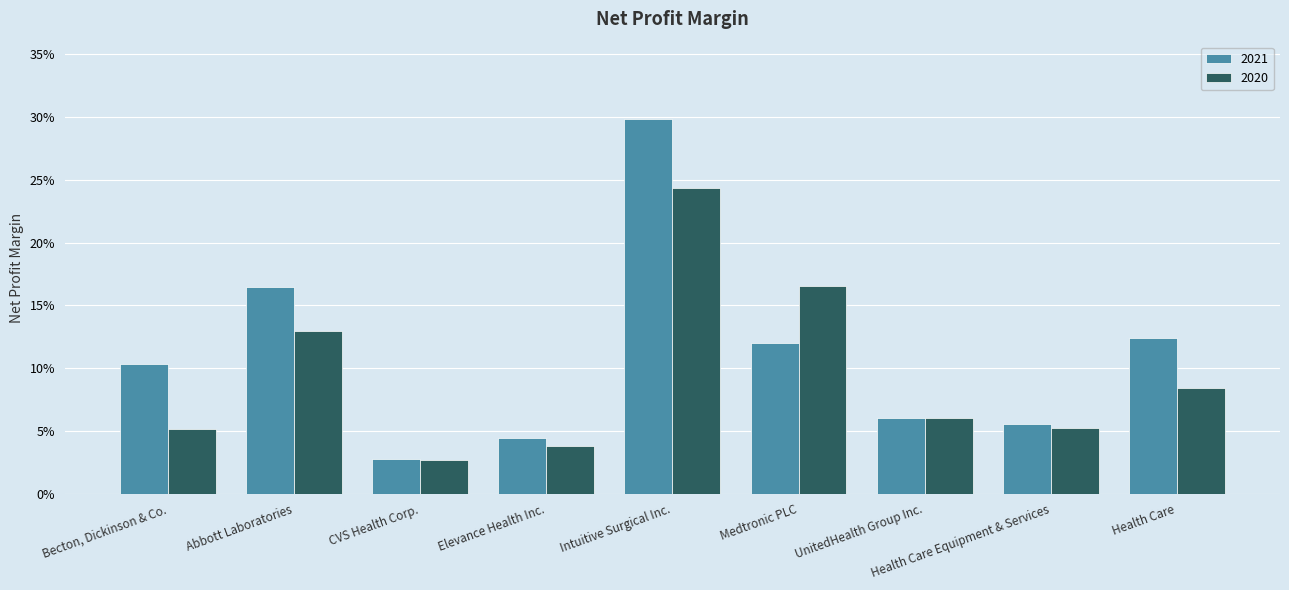

What position from the left is Becton, Dickinson & Co.?

1